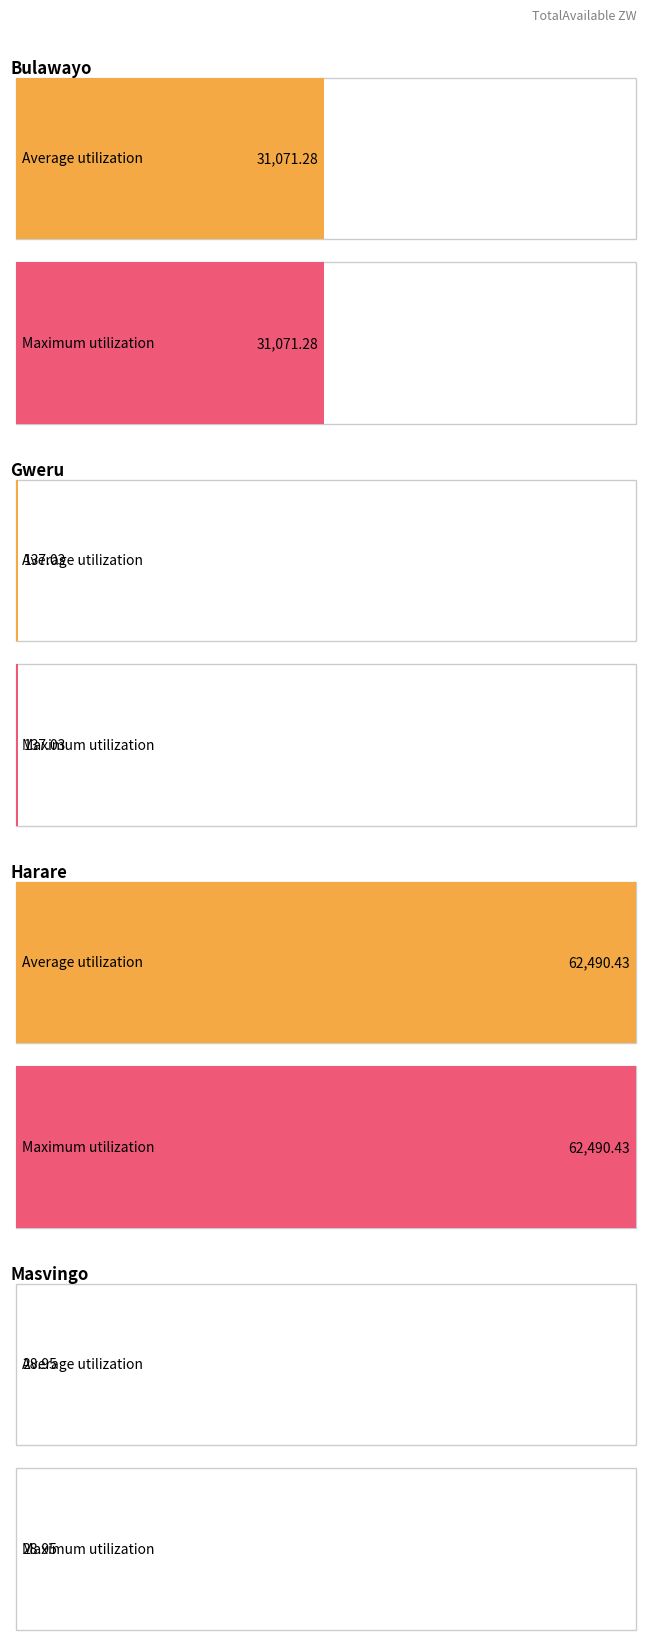

Where does the Average utilization series first go above 31071?

Bulawayo